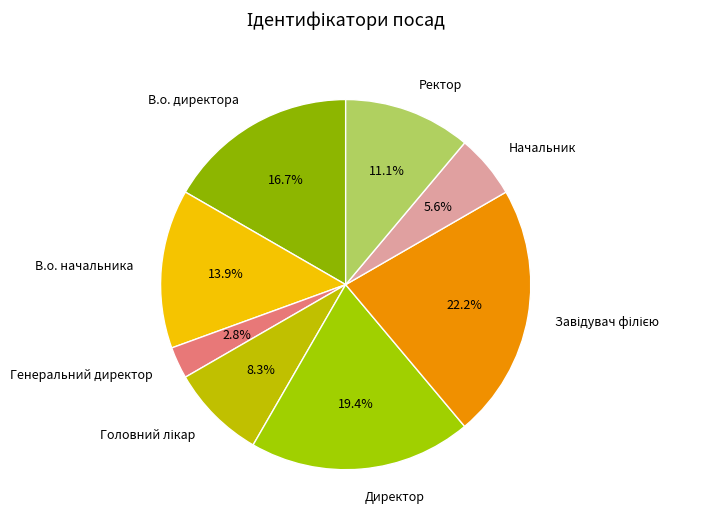

The Ректор slice represents 19% of the pie. True or false?

False